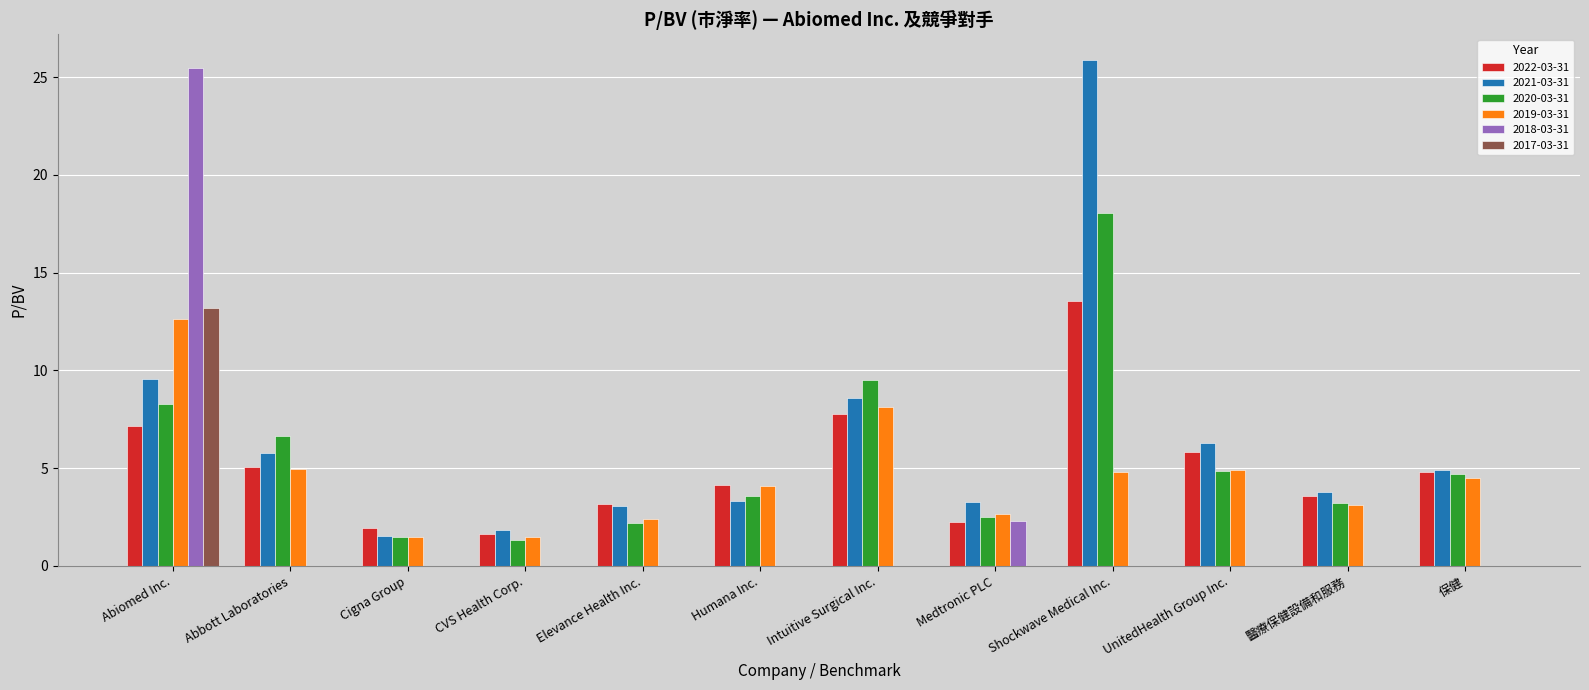

What is the total value across all series at Cigna Group?

6.4